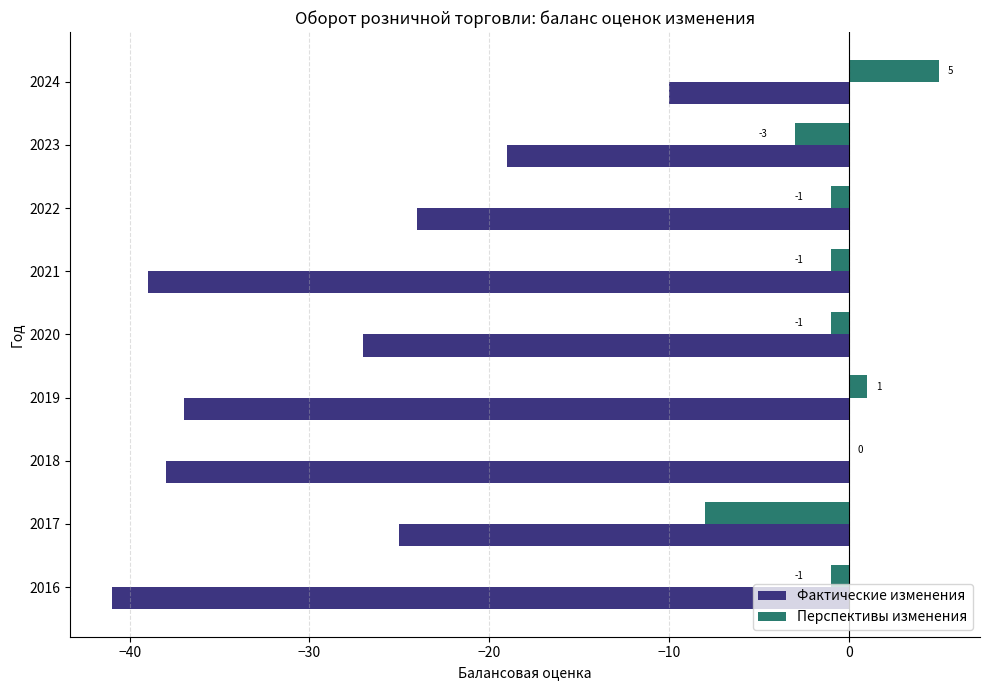

At which label is Фактические изменения closest to -25?

2017